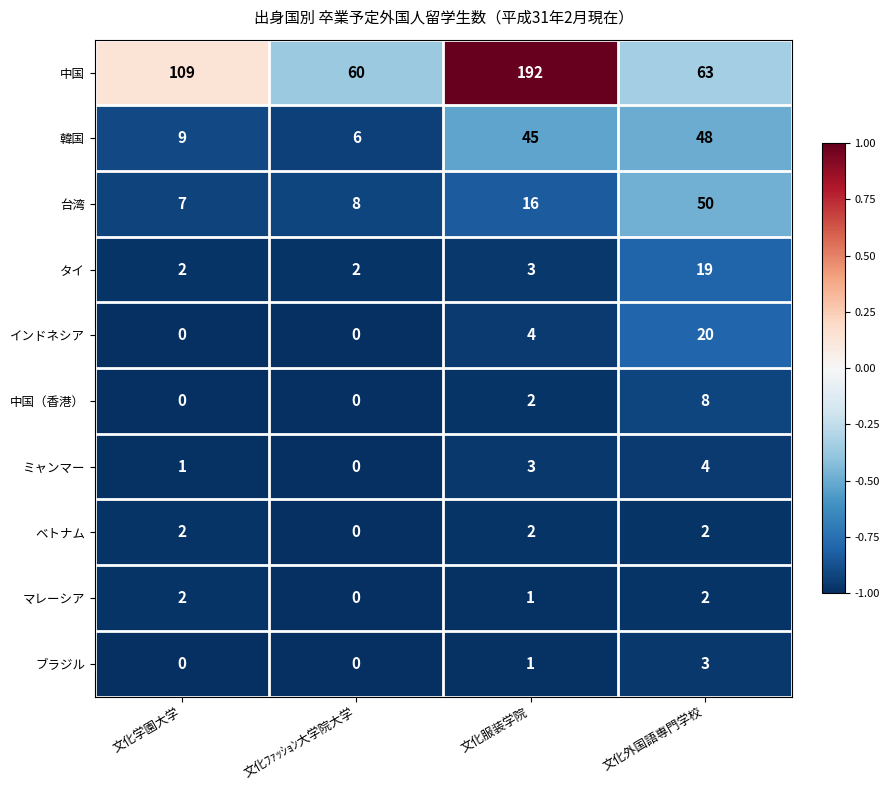

Which series has the widest spread of values?

中国